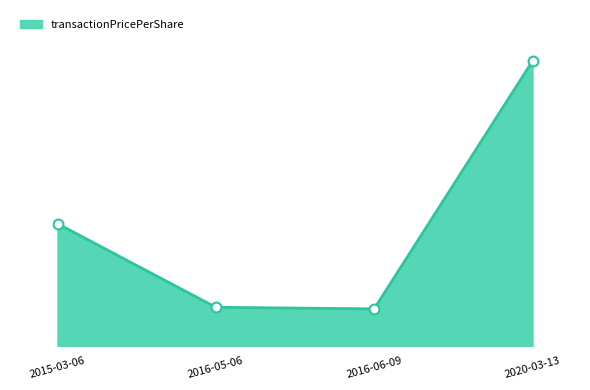

Approximately how many times larger is the value at 2016-06-09 compared to 2020-03-13?

0.1